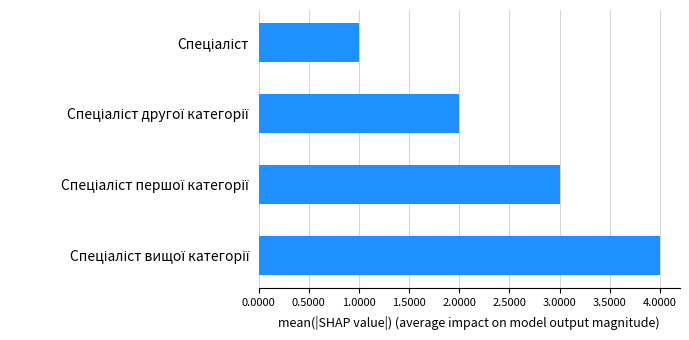

What is the maximum value shown in the chart?

4